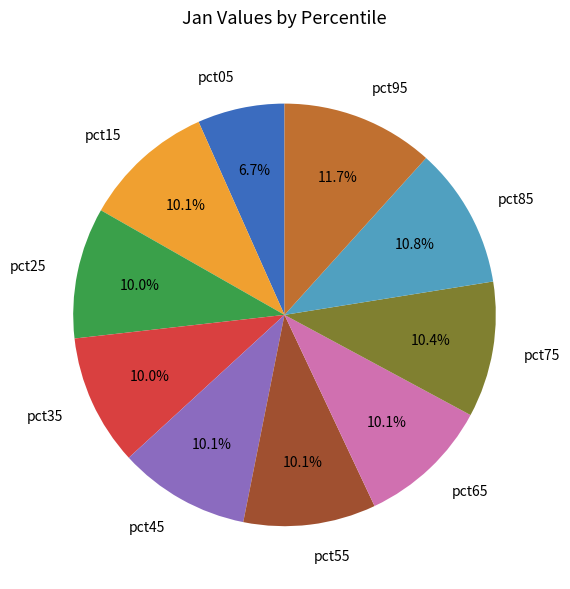

Is there a majority slice in this chart?

No